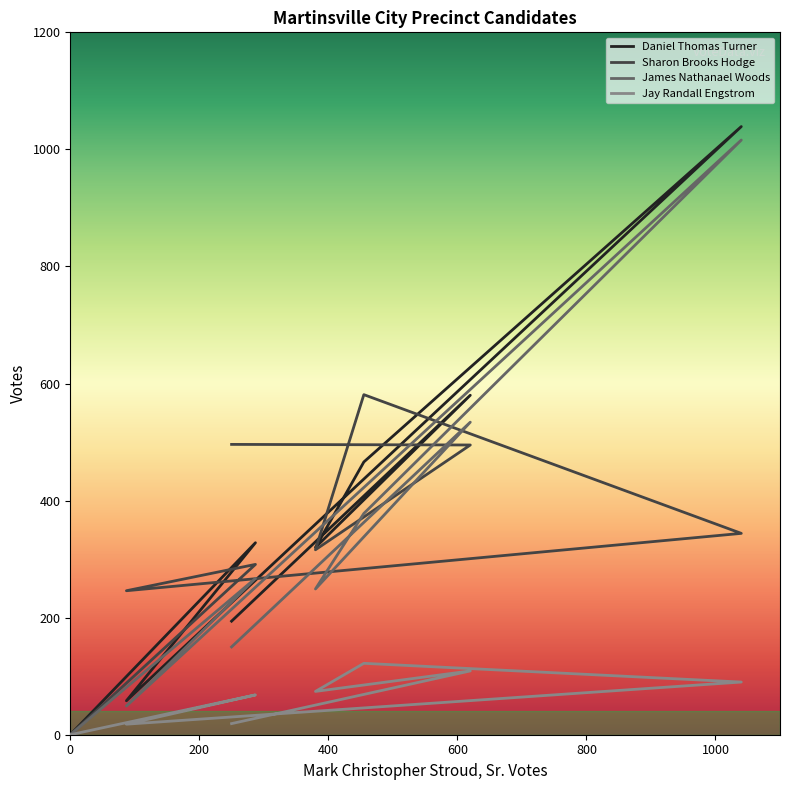

What is the label of the 3rd point from the right?

Precinct 6